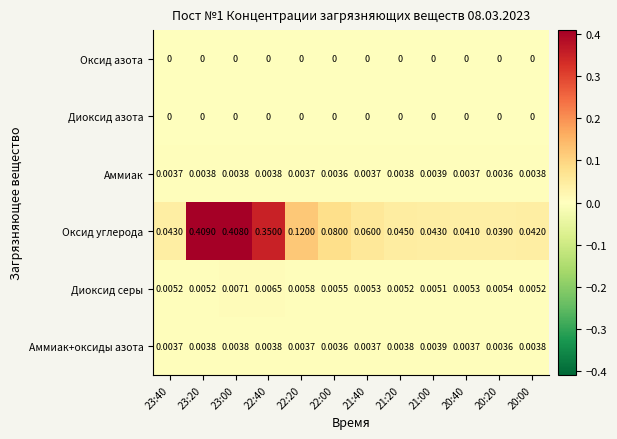

Which series has the widest spread of values?

Оксид углерода